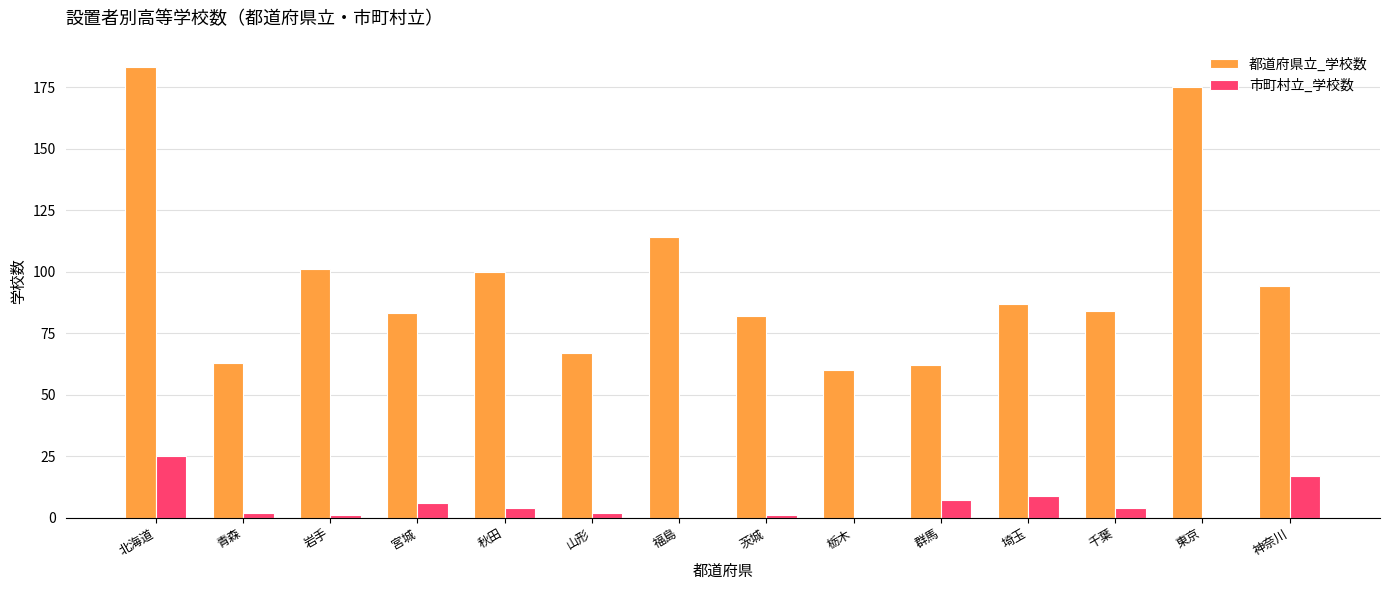

Between 北海道 and 埼玉, which series saw the biggest shift?

都道府県立_学校数